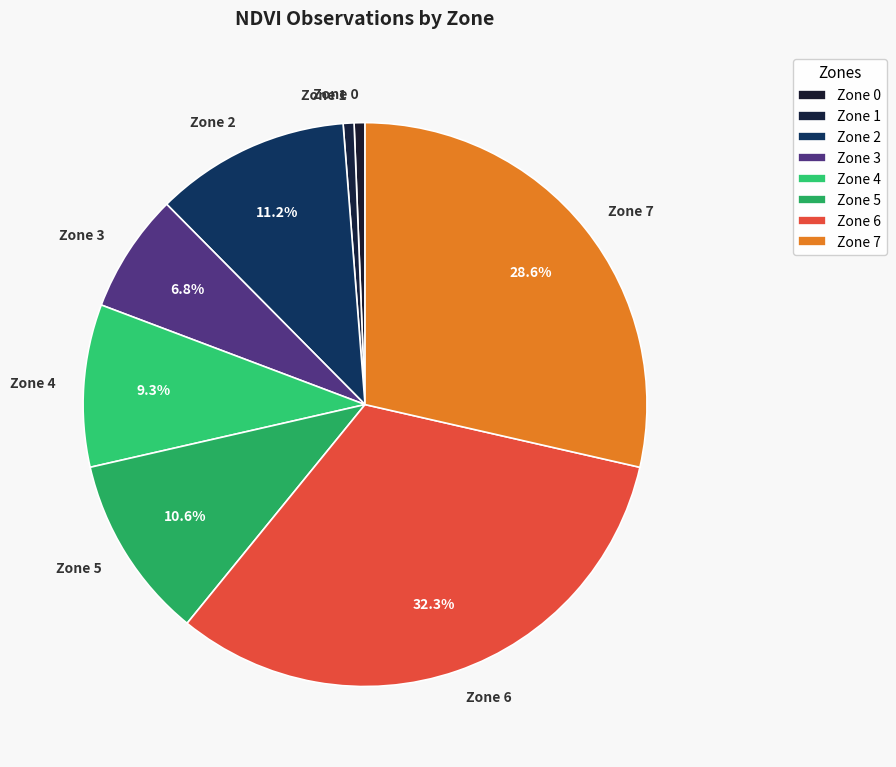

Combined, do Zone 3 and Zone 5 account for over 50%?

No